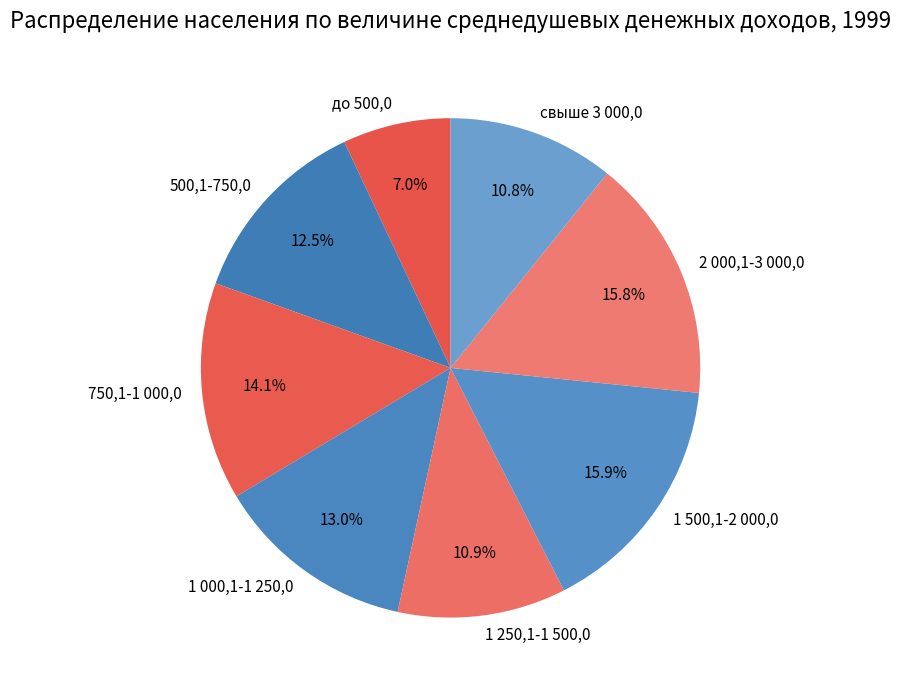

Which category has the smallest portion of the pie?

до 500,0